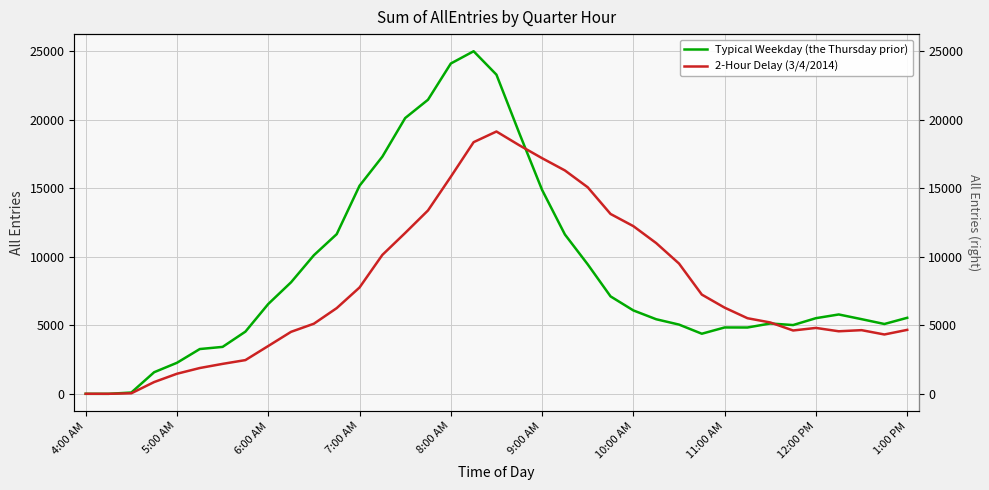

How many interior local peaks does the Typical Weekday (the Thursday prior) series have?

4